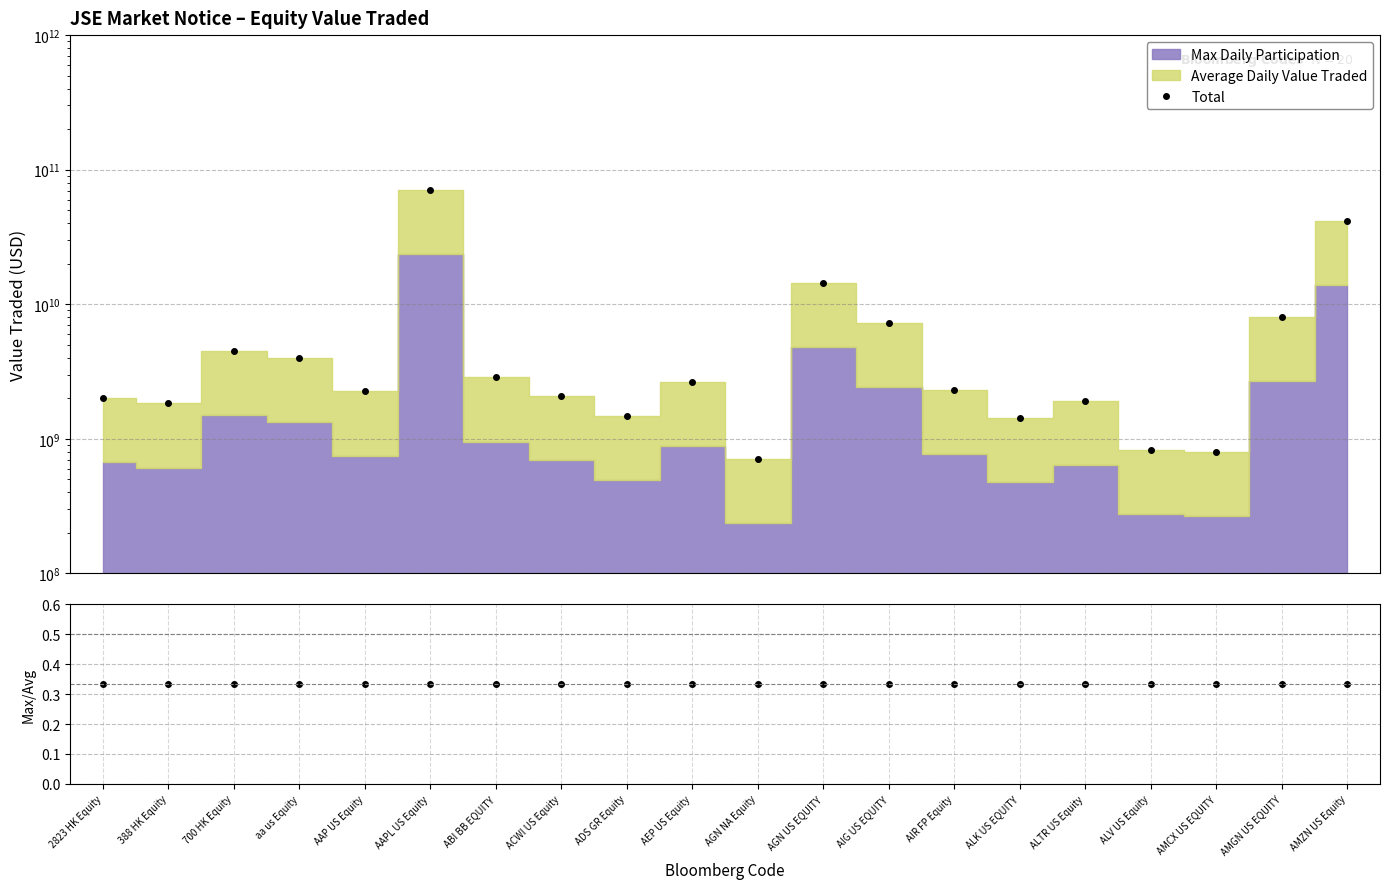

What is the label of the 20th point from the right?

2823 HK Equity